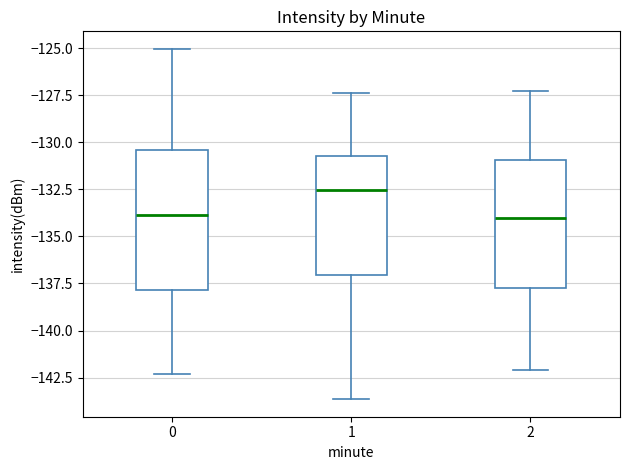

Where is the upper edge of the box at x = 1 on the y-axis? The values are not printed on the chart, so give them approximately, as read against the axis.

-130.5